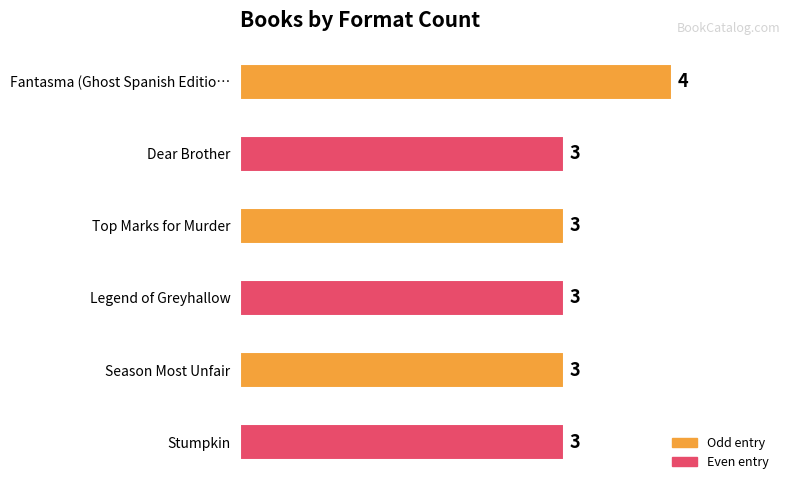

Does the chart contain any negative values?

No